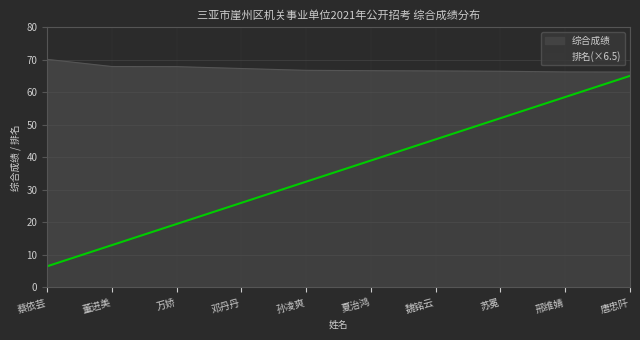

What position from the right is 孙凌爽?

6